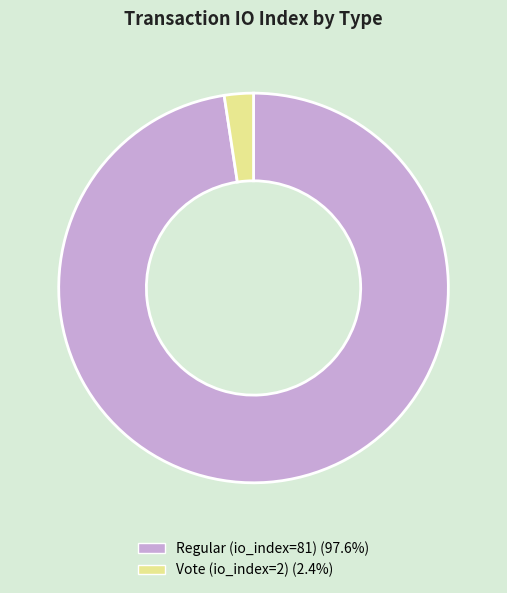

How many slices are in this pie chart?

2